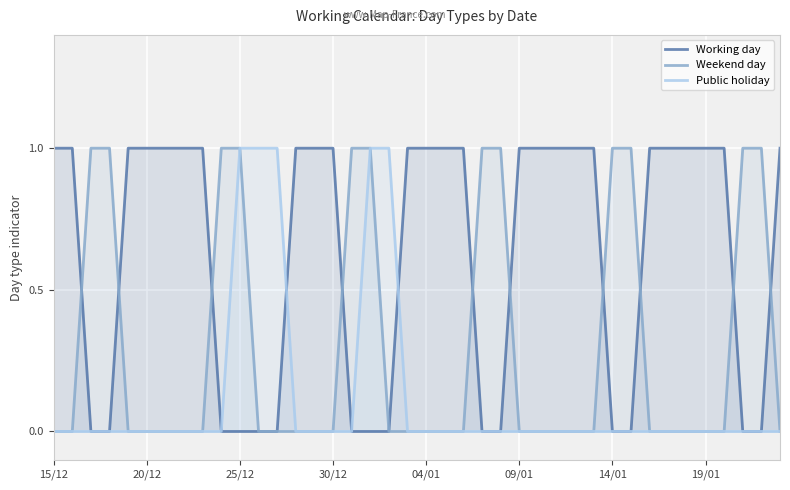

At which category is the sum across all series the highest?

25/12